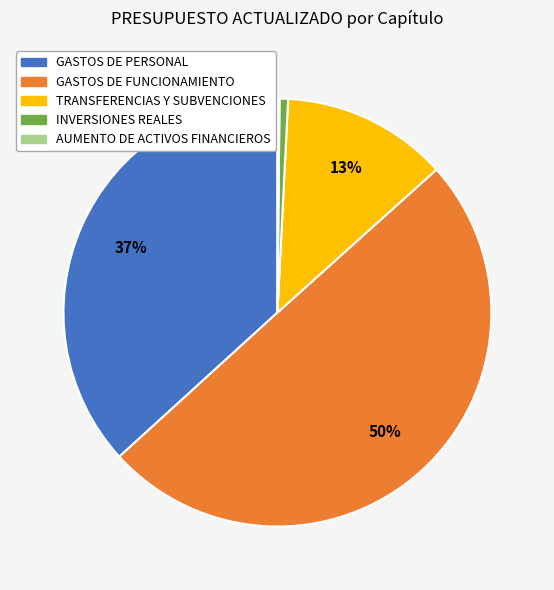

Is it true that GASTOS DE FUNCIONAMIENTO is 50% of the pie?

True